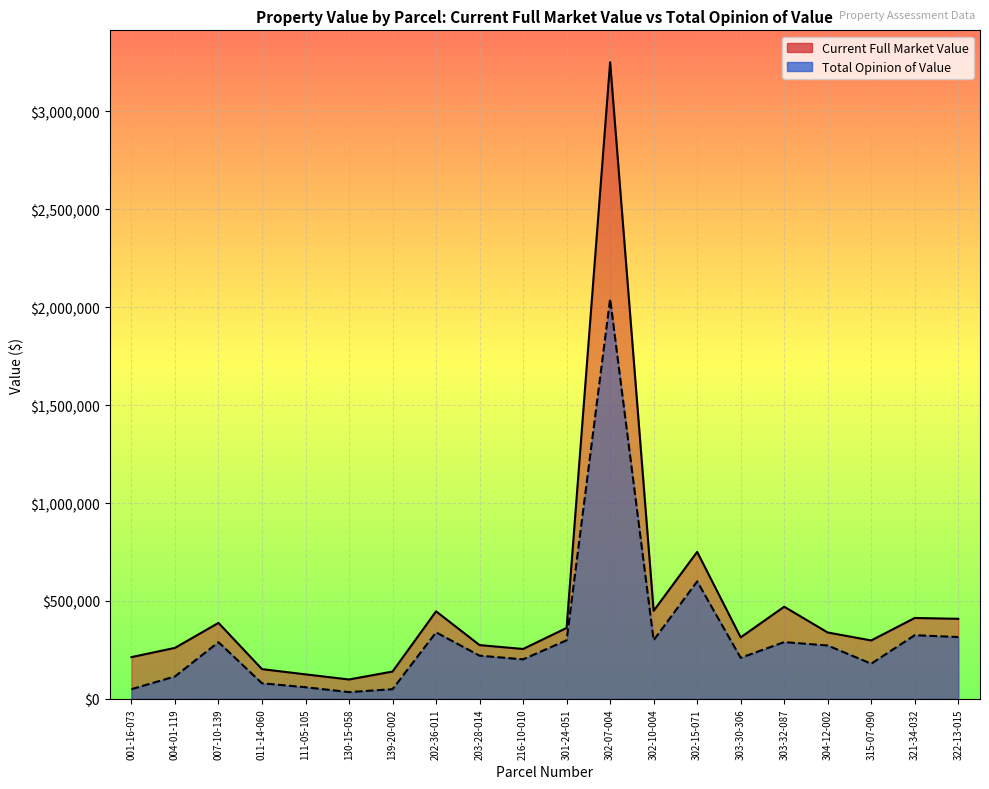

What is the sum of the Current Full Market Value values at 315-07-090 and 322-13-015?

707900